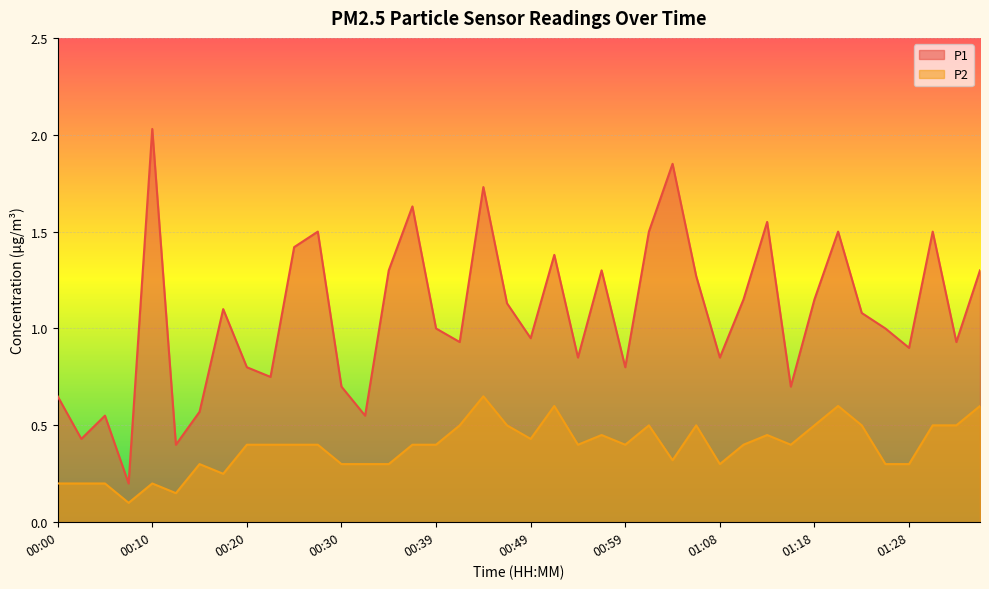

Which series has the largest range (max minus min)?

P1